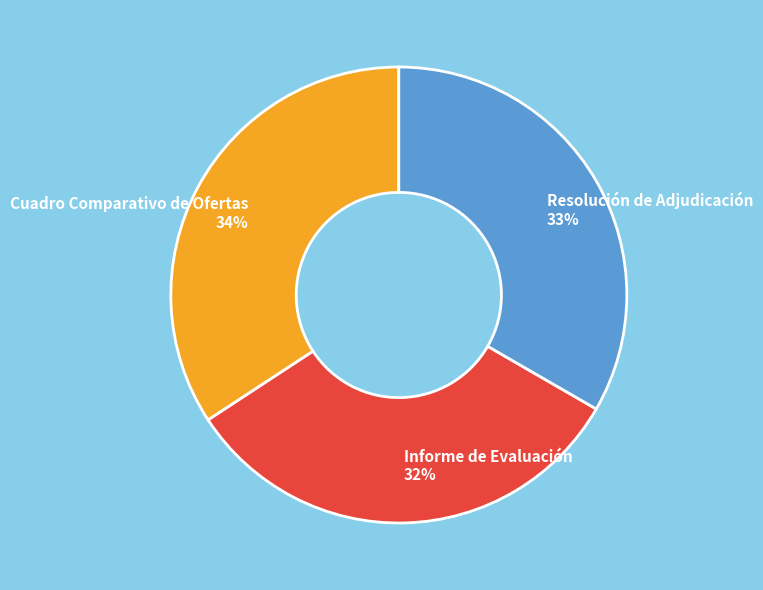

How many slices are in this pie chart?

3